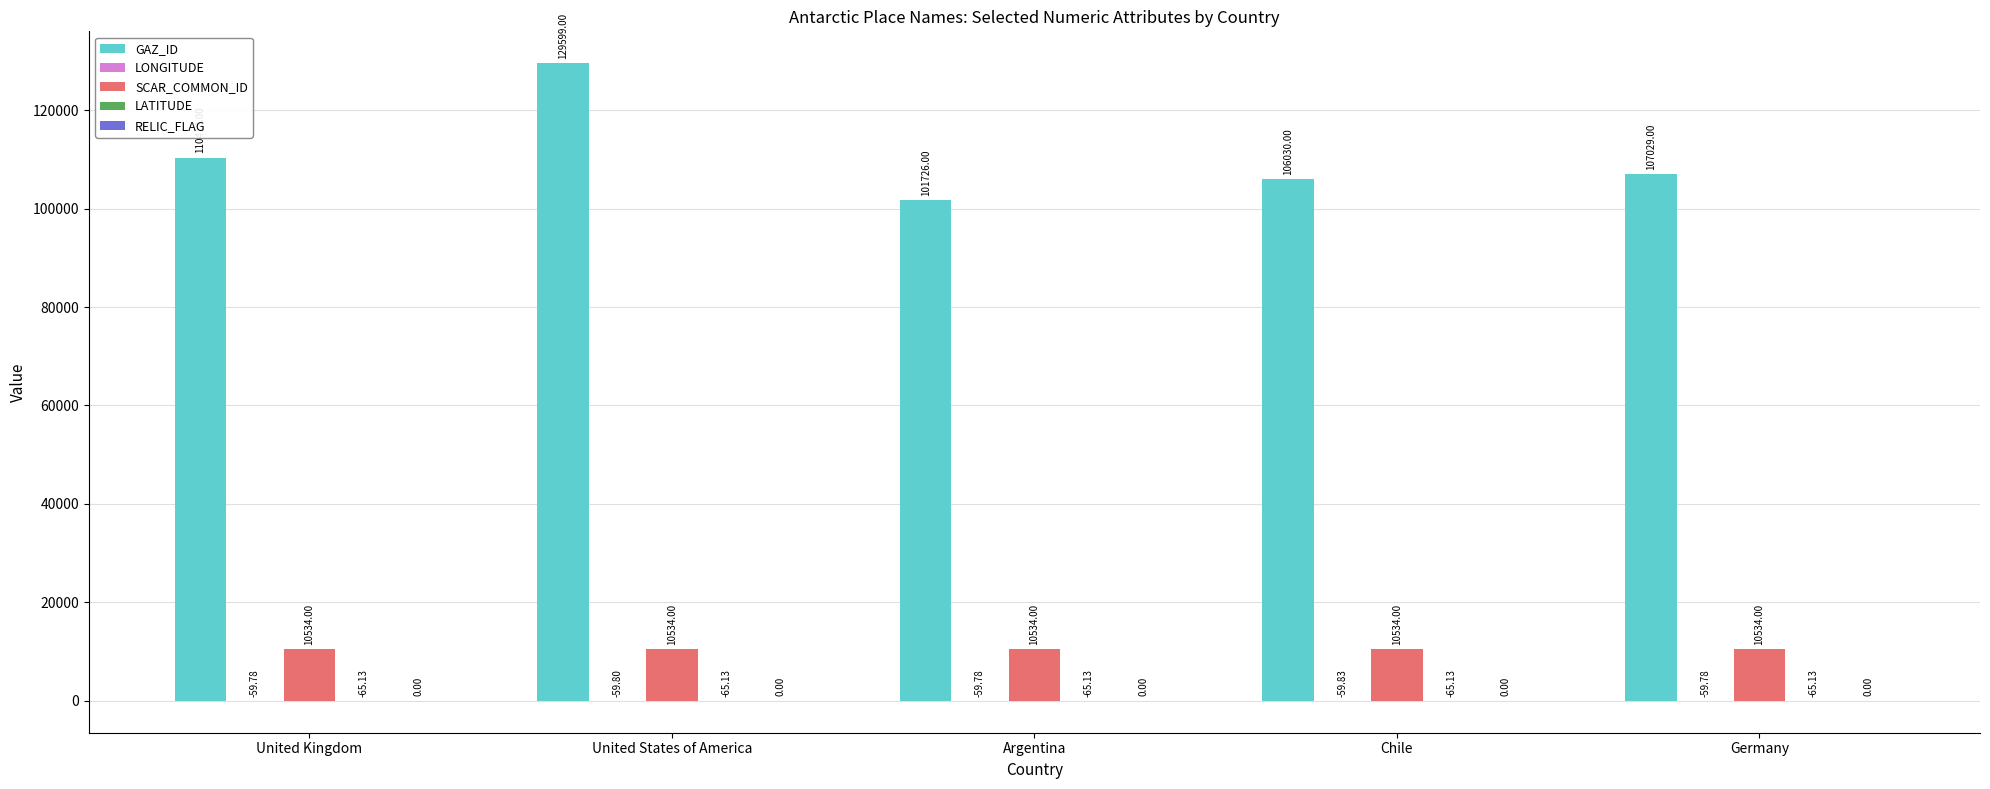

At which category does the chart reach its peak across all series?

United States of America